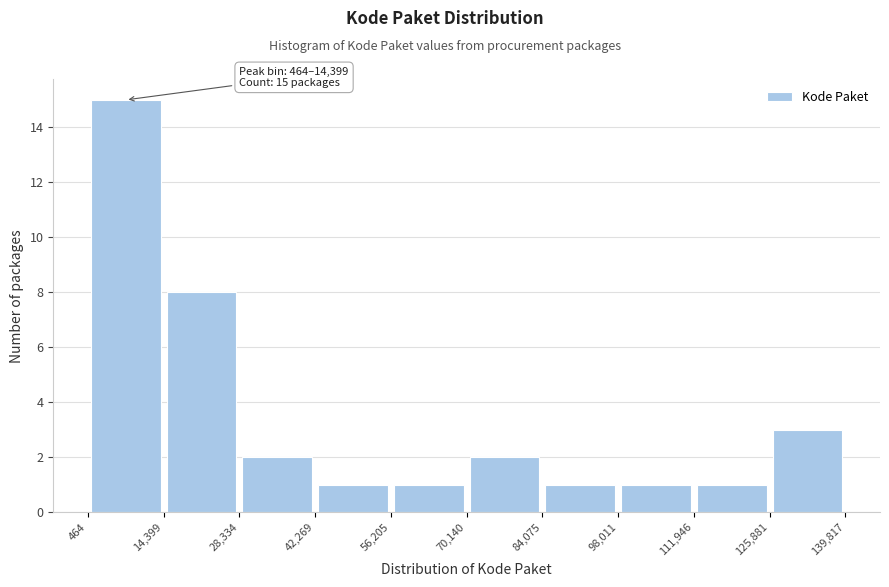

Over which range of the x-axis is the bar tallest?

464 to 14,399